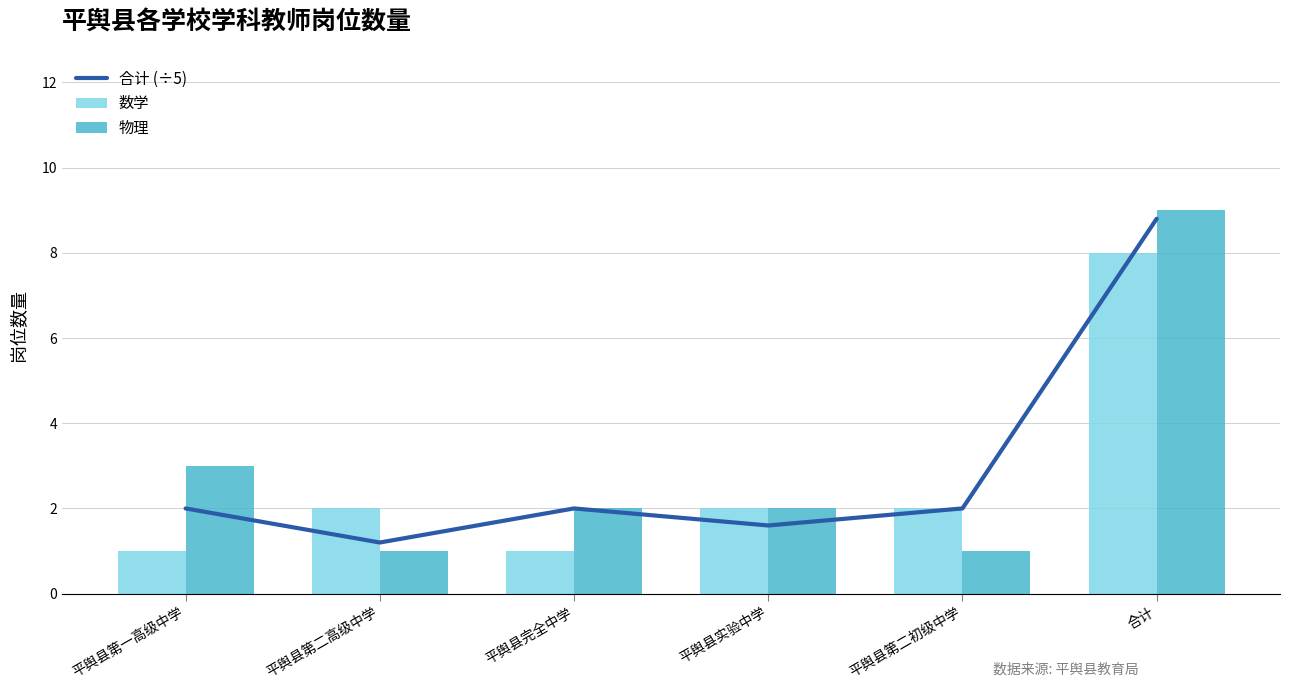

What is the label of the 3rd bar from the right?

平舆县实验中学